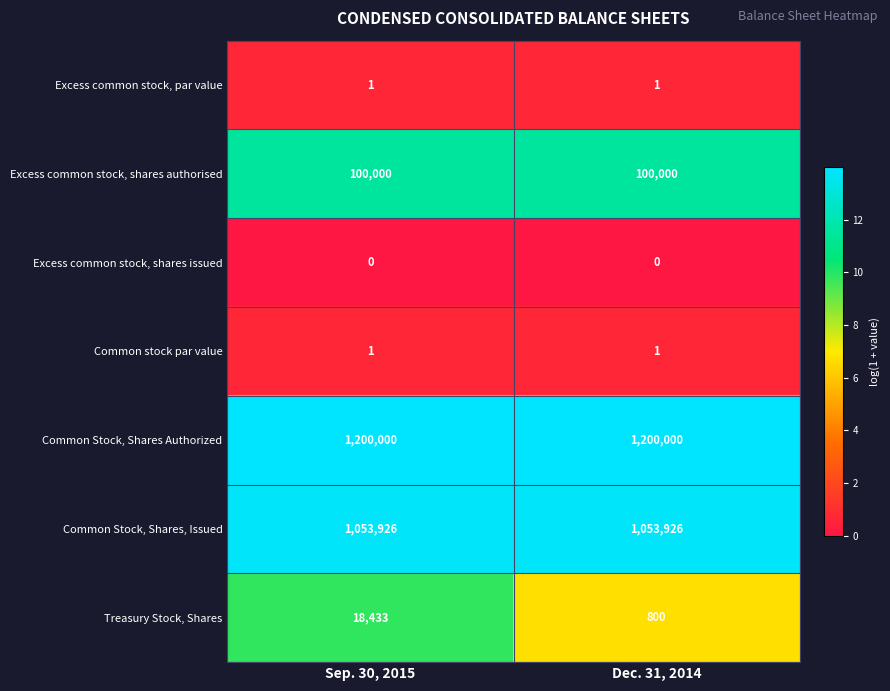

Between Sep. 30, 2015 and Dec. 31, 2014, which series saw the biggest shift?

Treasury Stock, Shares